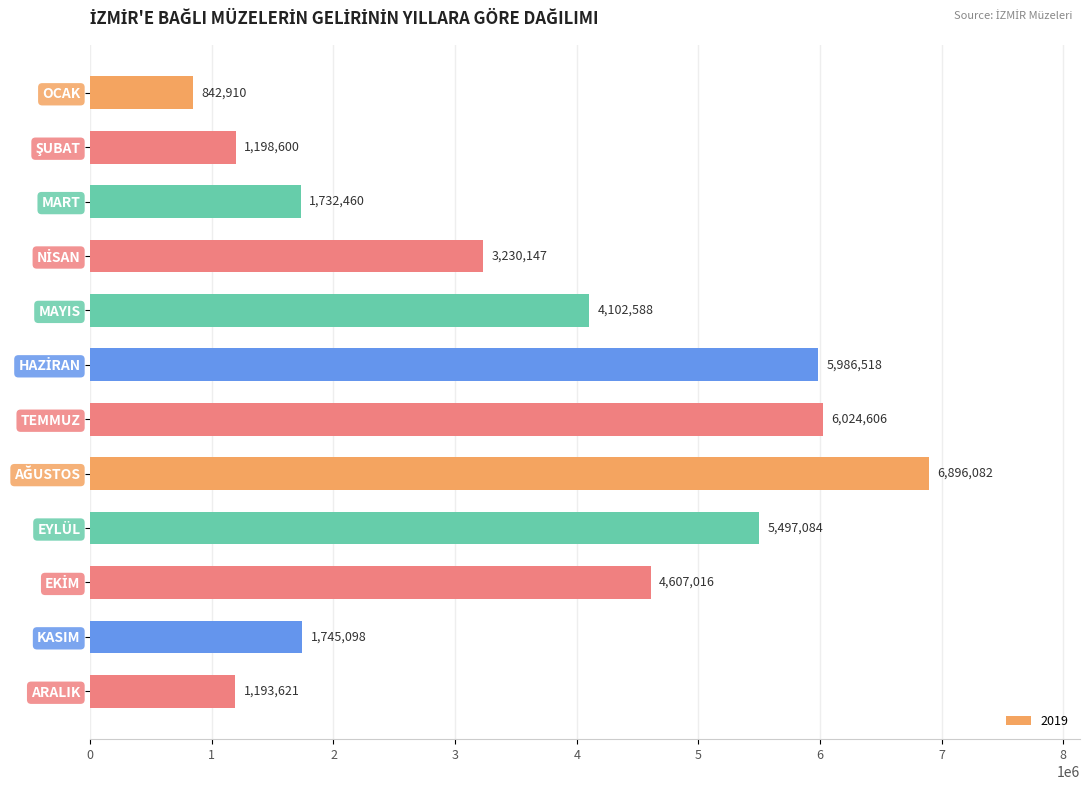

What is the average value?

3588061